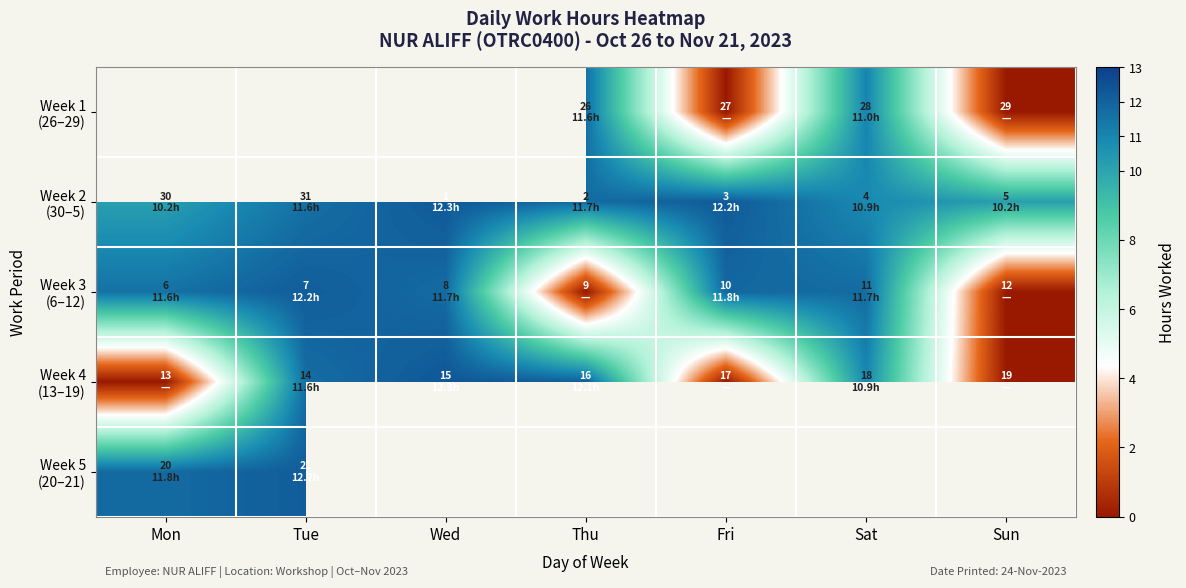

True or false: Week 2 (30–5) has a value of 7.9 at Wed.

False